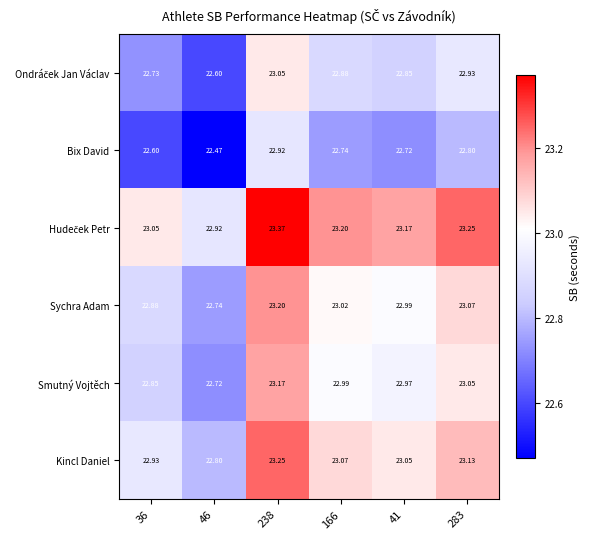

Is the value of Smutný Vojtěch at 166 greater than the value of Sychra Adam at 283?

No